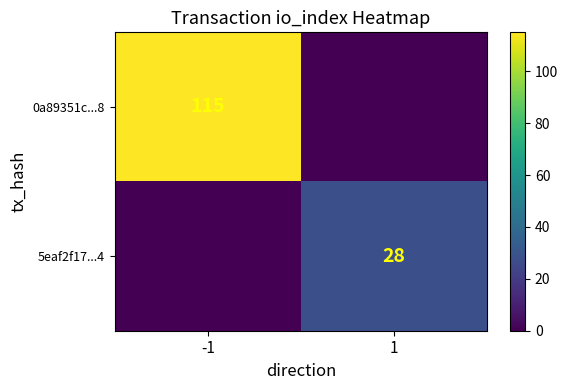

Is the value of 0a89351c...8 at -1 greater than the value of 5eaf2f17...4 at 1?

Yes